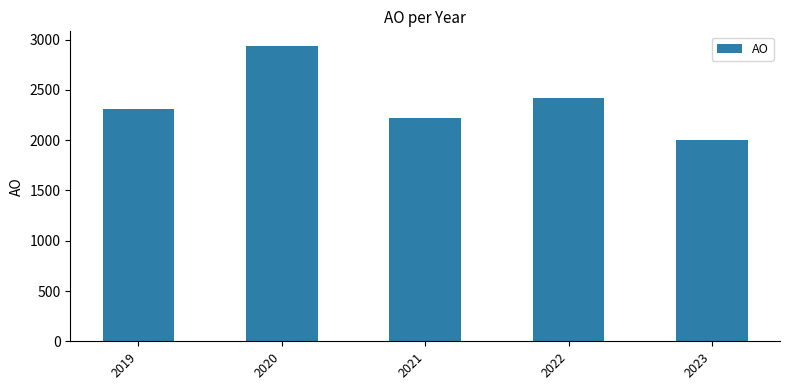

Rank the categories by value from highest to lowest.

2020, 2022, 2019, 2021, 2023